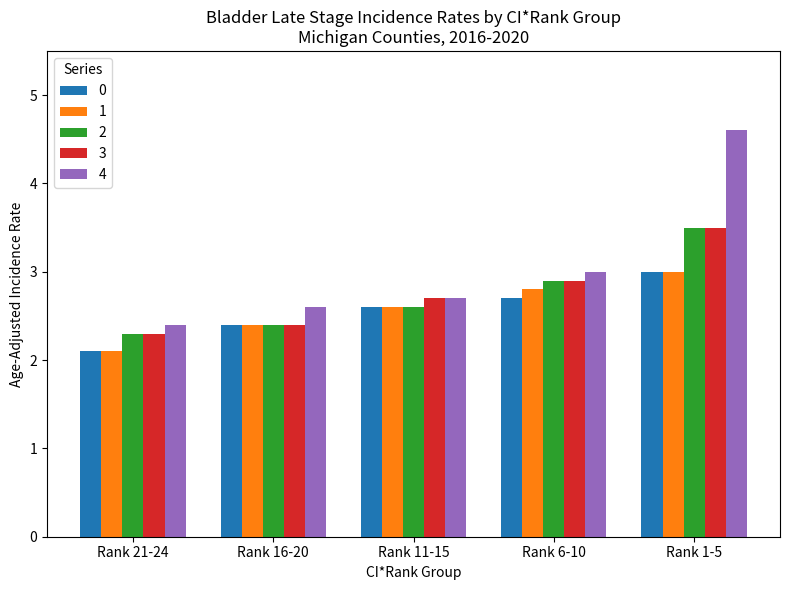

What is the difference between the second highest and minimum values in the 3 series?

0.6